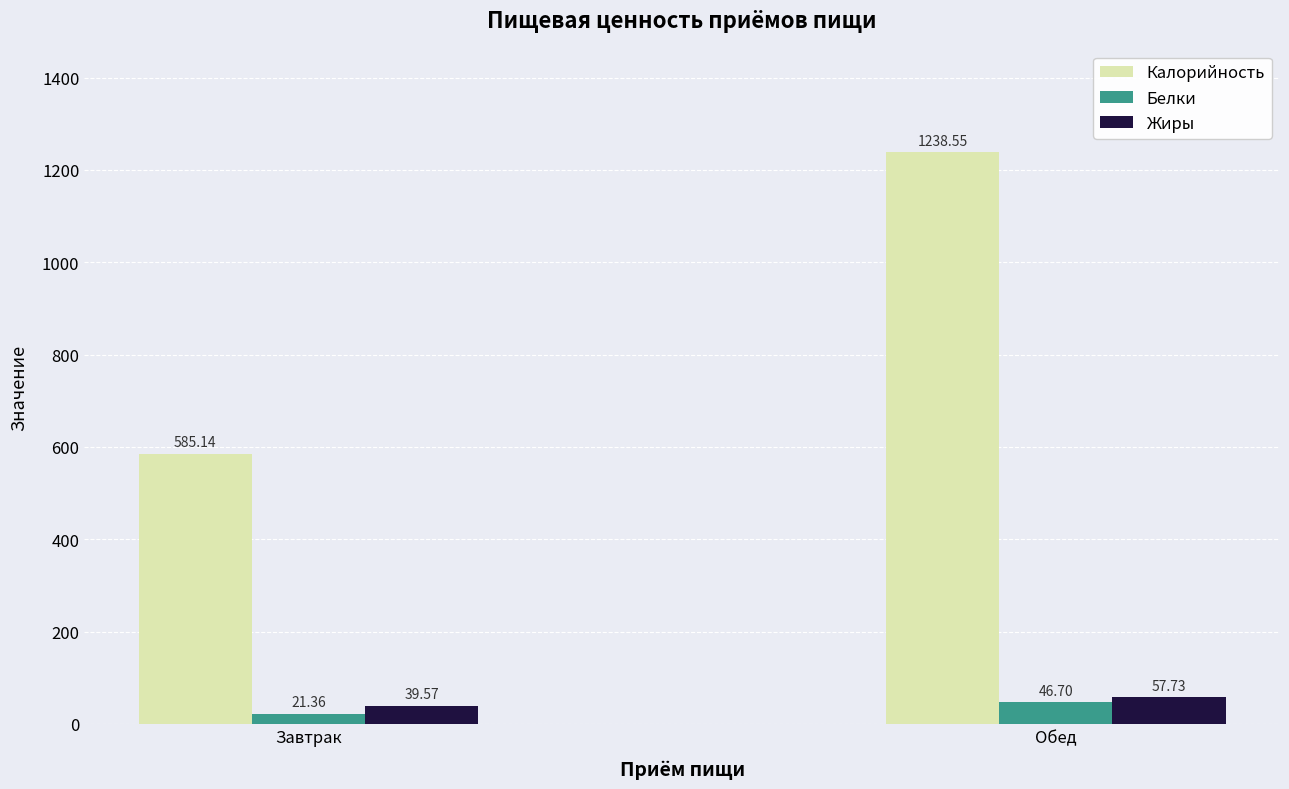

How many groups of bars are there?

2